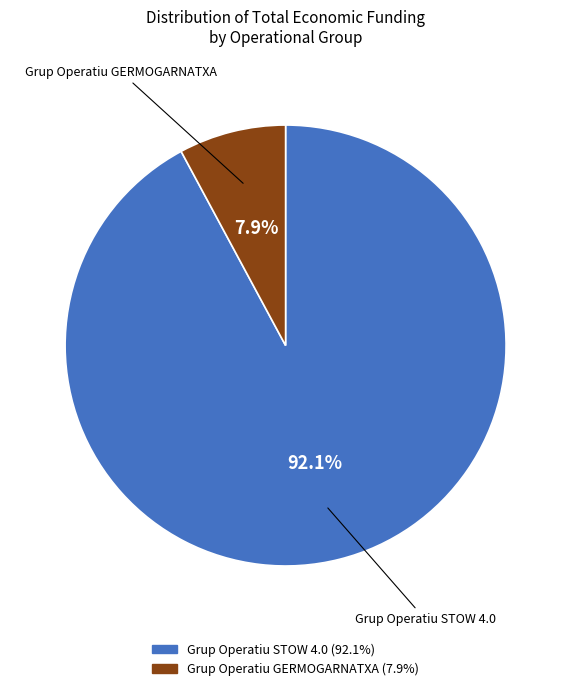

To the nearest percent, what portion does Grup Operatiu STOW 4.0 represent?

92%